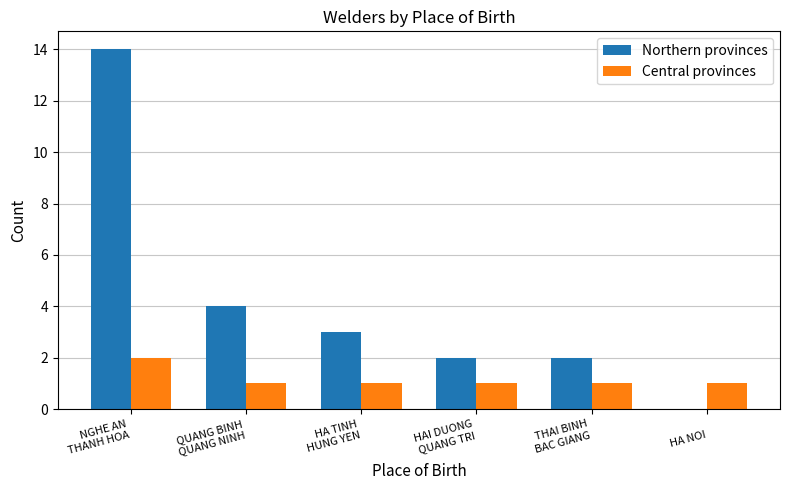

What are all the series names shown in the legend?

Northern provinces, Central provinces